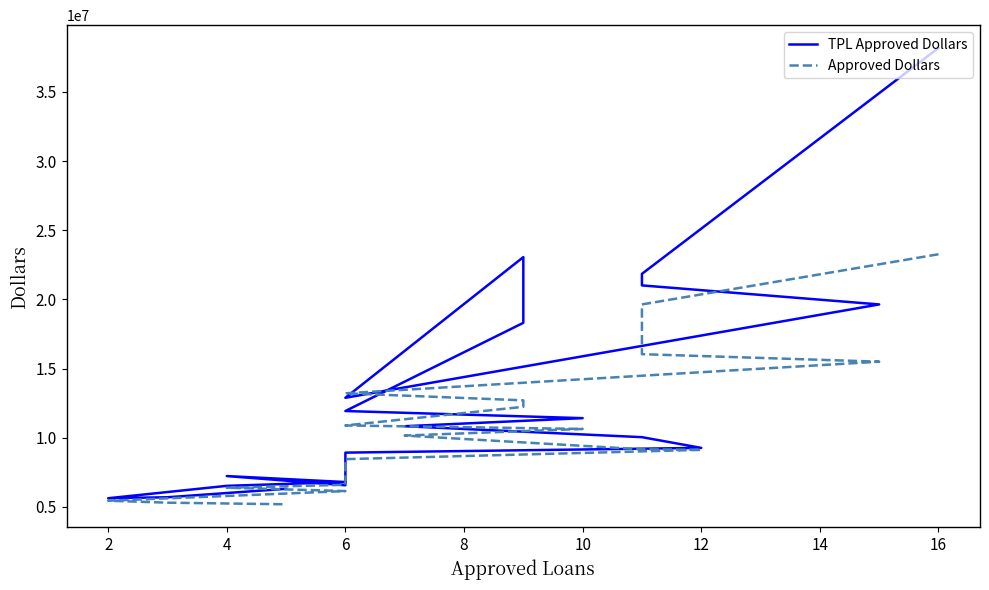

What are all the series names shown in the legend?

TPL Approved Dollars, Approved Dollars